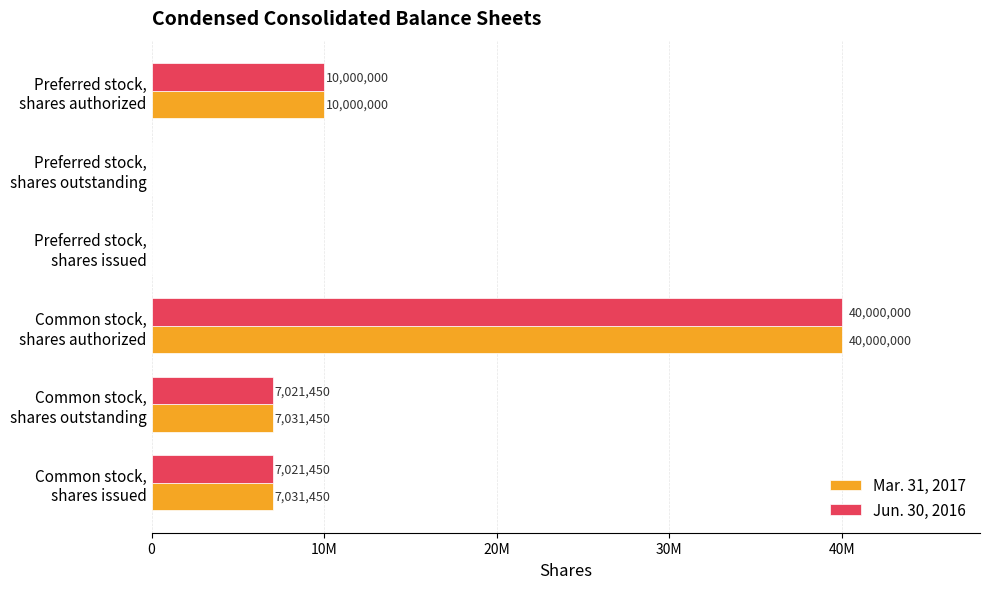

What are all the series names shown in the legend?

Mar. 31, 2017, Jun. 30, 2016